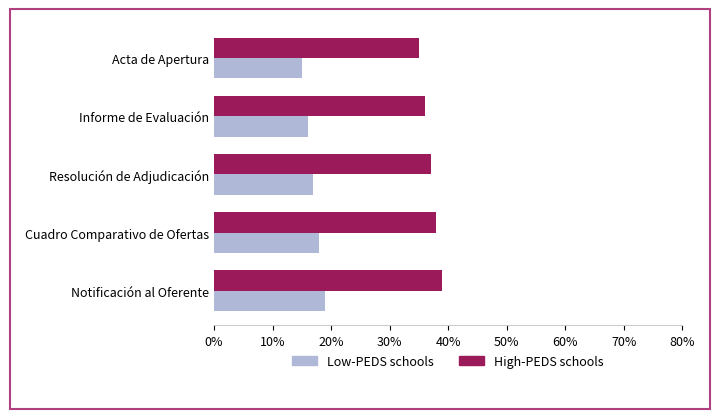

What is the spread (max minus min) of values at Notificación al Oferente?

20